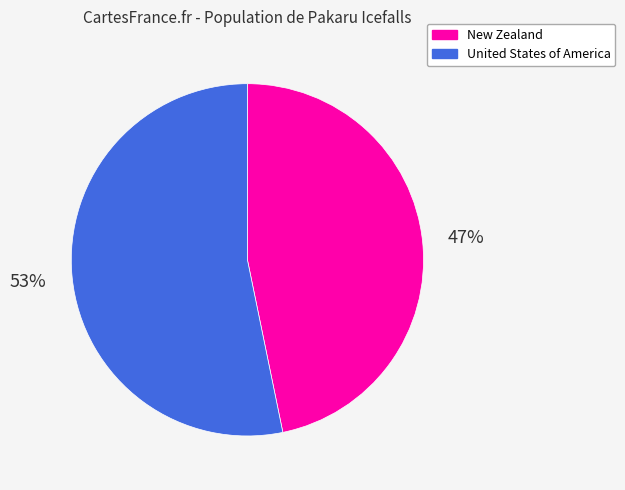

To the nearest percent, what percentage of the pie is United States of America?

53%